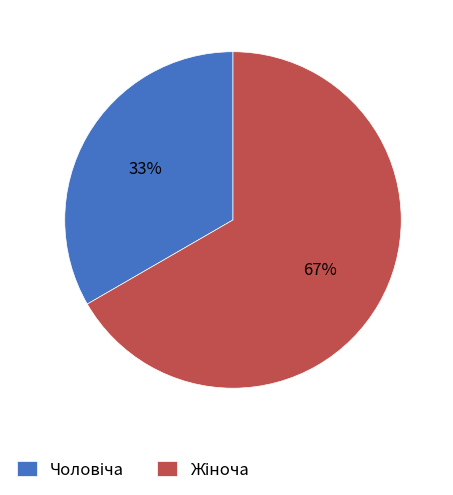

To the nearest percent, what is the average slice percentage?

50%